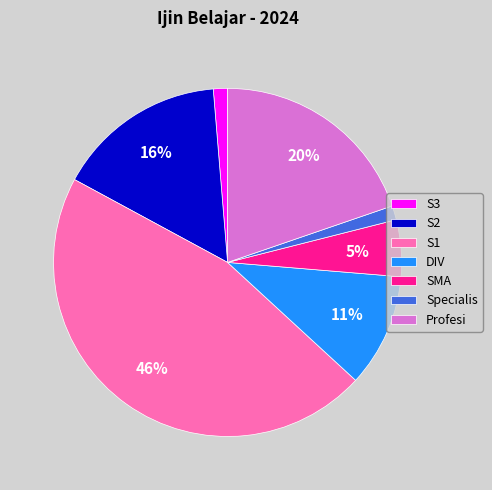

The Profesi slice represents 20% of the pie. True or false?

True